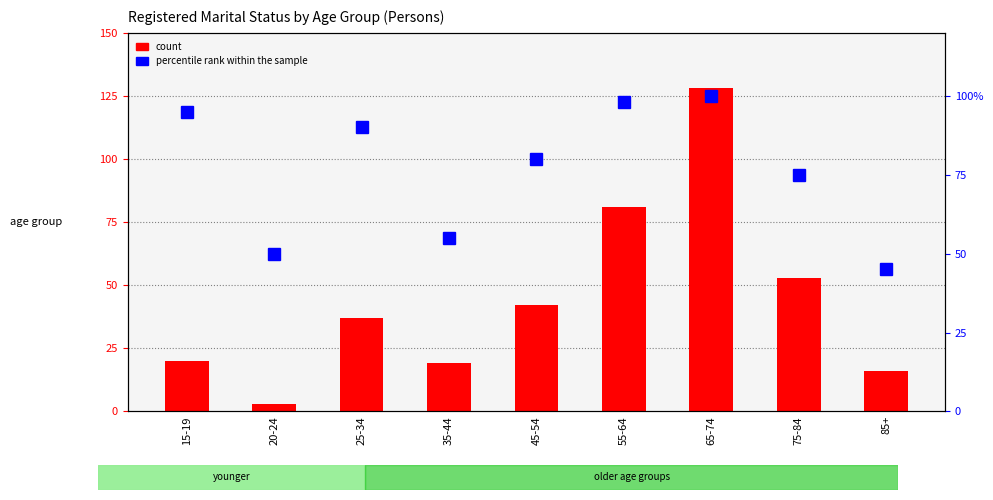

What is the sum of all percentile rank within the sample values?

688